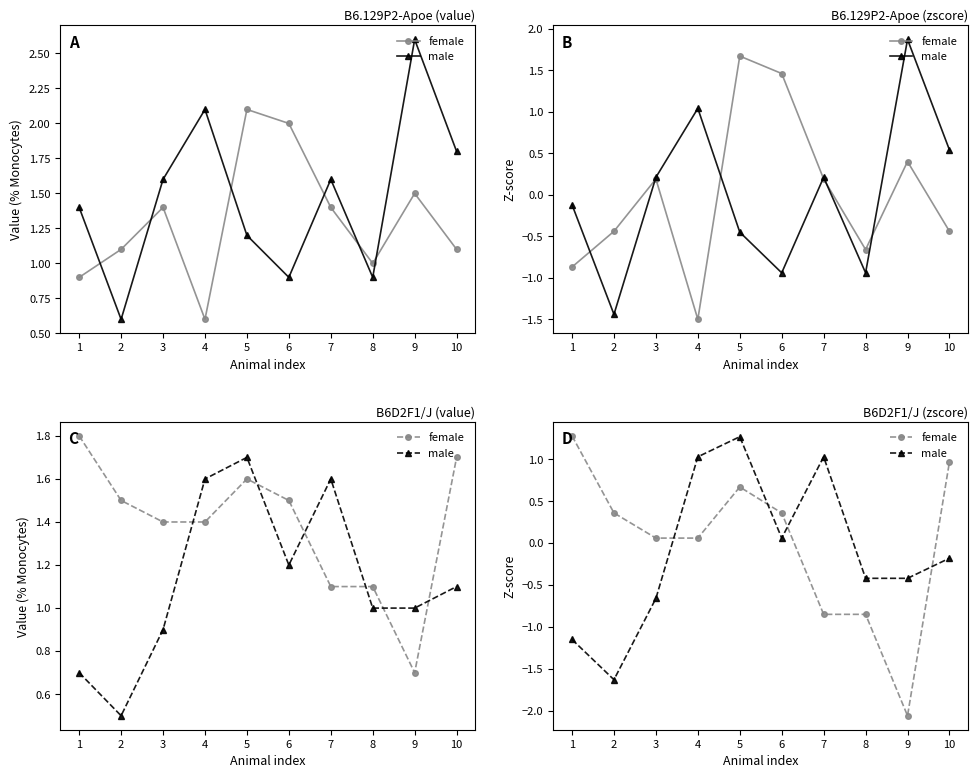

Between 1 and 10, which series saw the biggest shift?

male